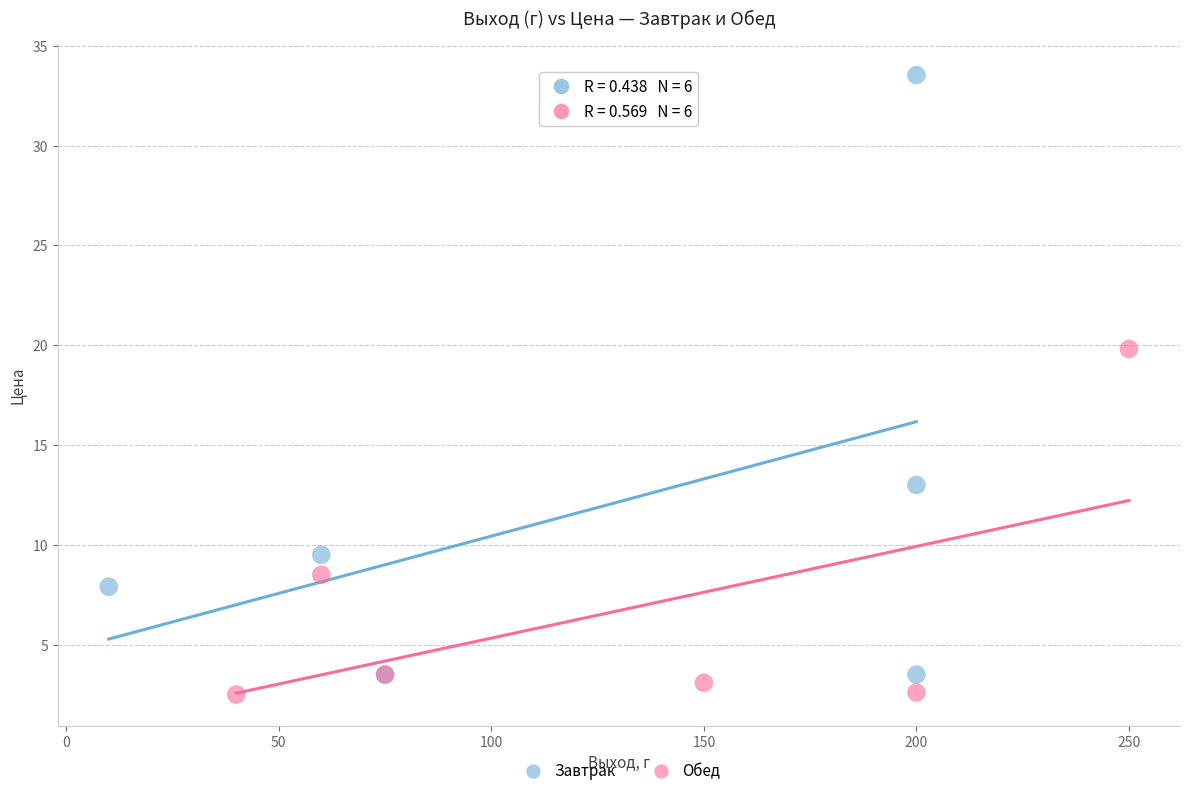

Which series has the largest Y range (max minus min)?

Завтрак